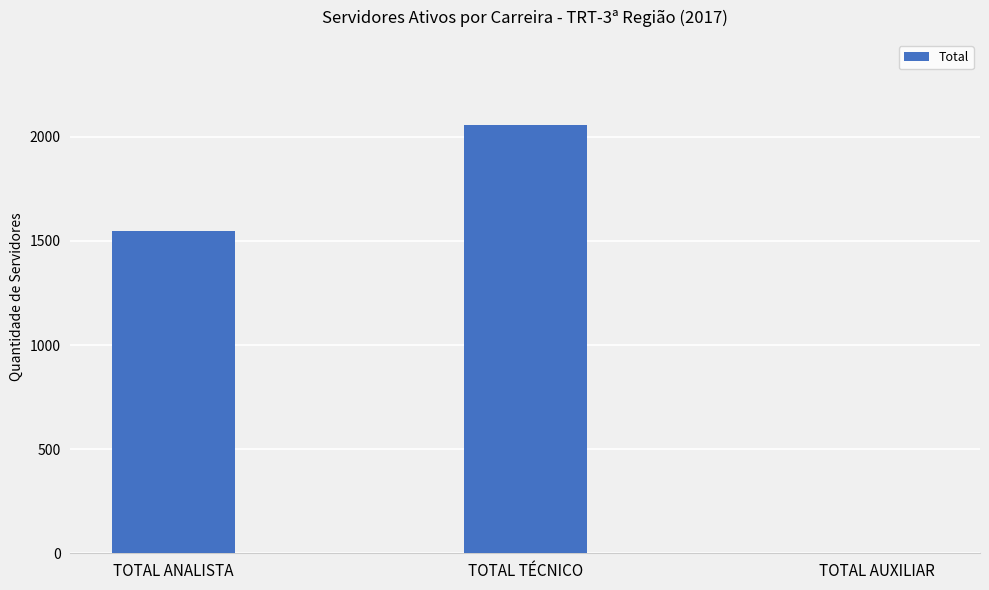

The chart shows a value of 2055 at TOTAL TÉCNICO. True or false?

True